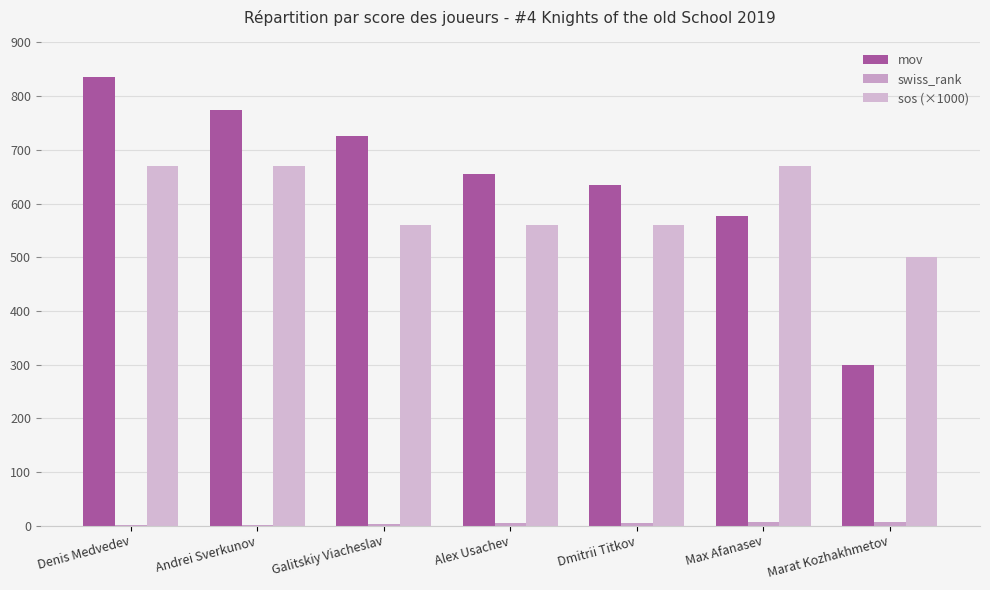

Between Denis Medvedev and Max Afanasev, which is larger?

Denis Medvedev